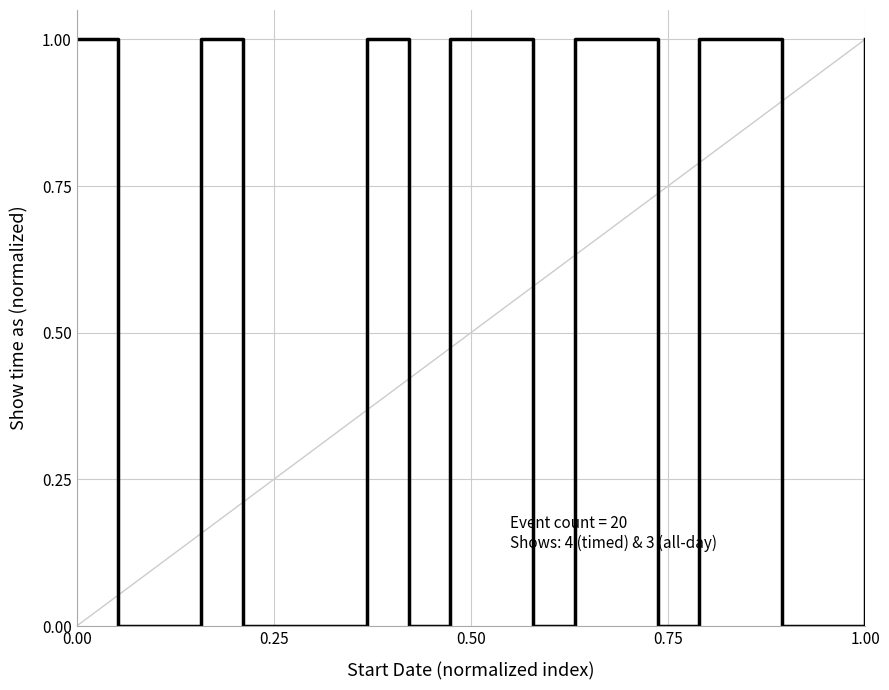

Is this an area chart (filled region under the line)?

No